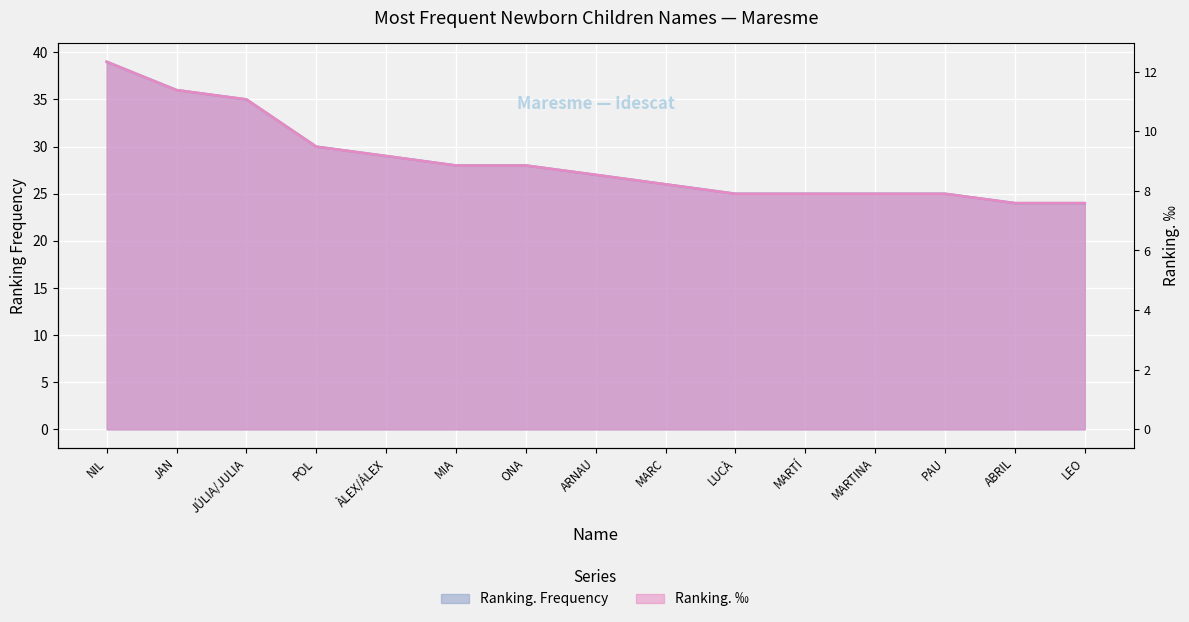

At which label does Ranking. ‰ first exceed 27?

NIL